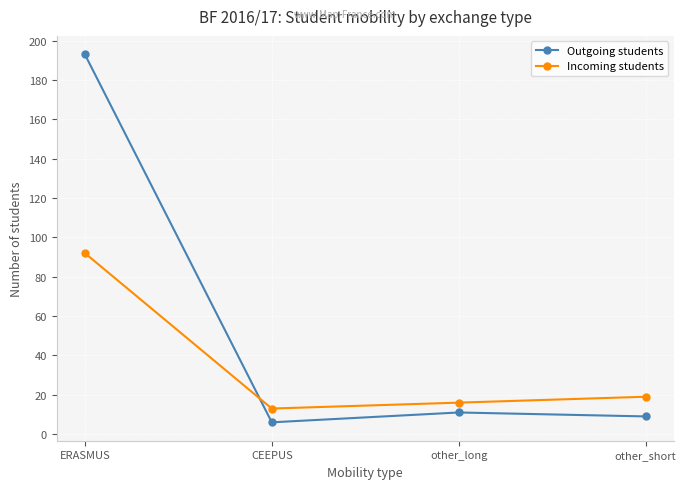

After their last crossing, which series has the higher values: Incoming students or Outgoing students?

Incoming students